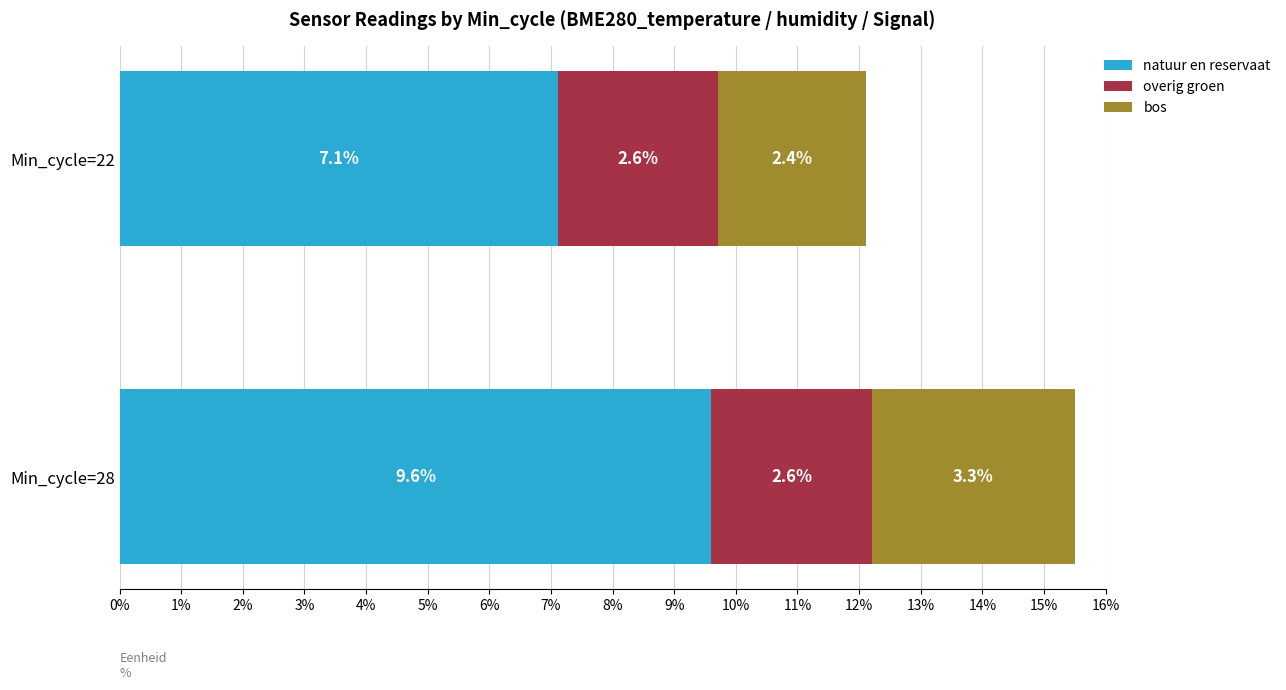

At which category is the sum across all series the highest?

Min_cycle=28